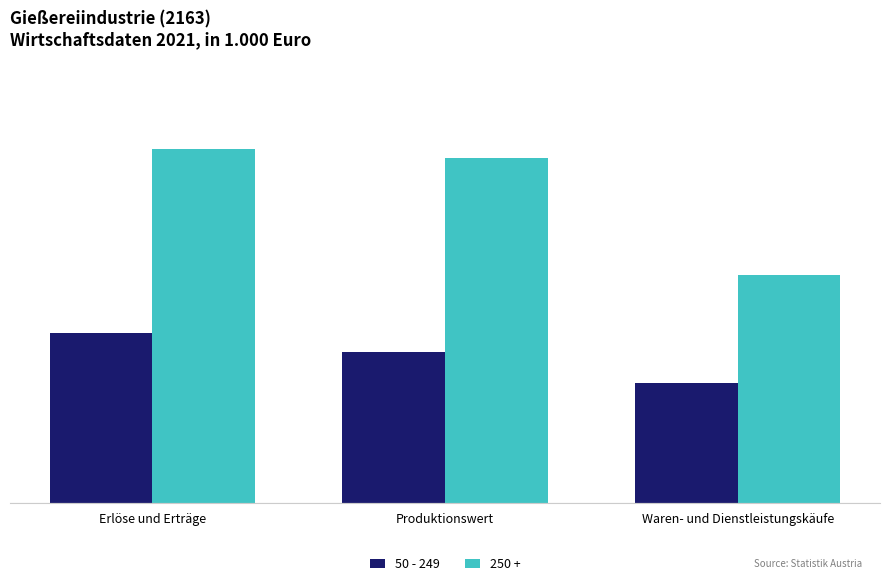

Is it true that 250 + equals 1020610 at Produktionswert?

True